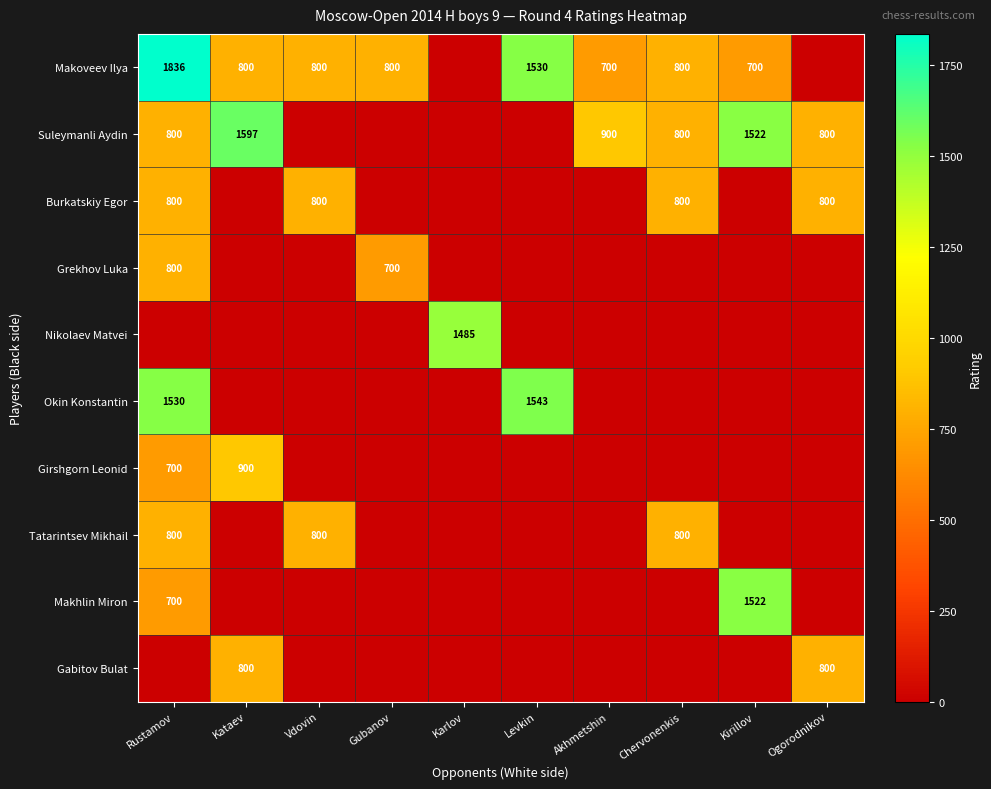

Which has a higher value, Gubanov or Chervonenkis?

Gubanov